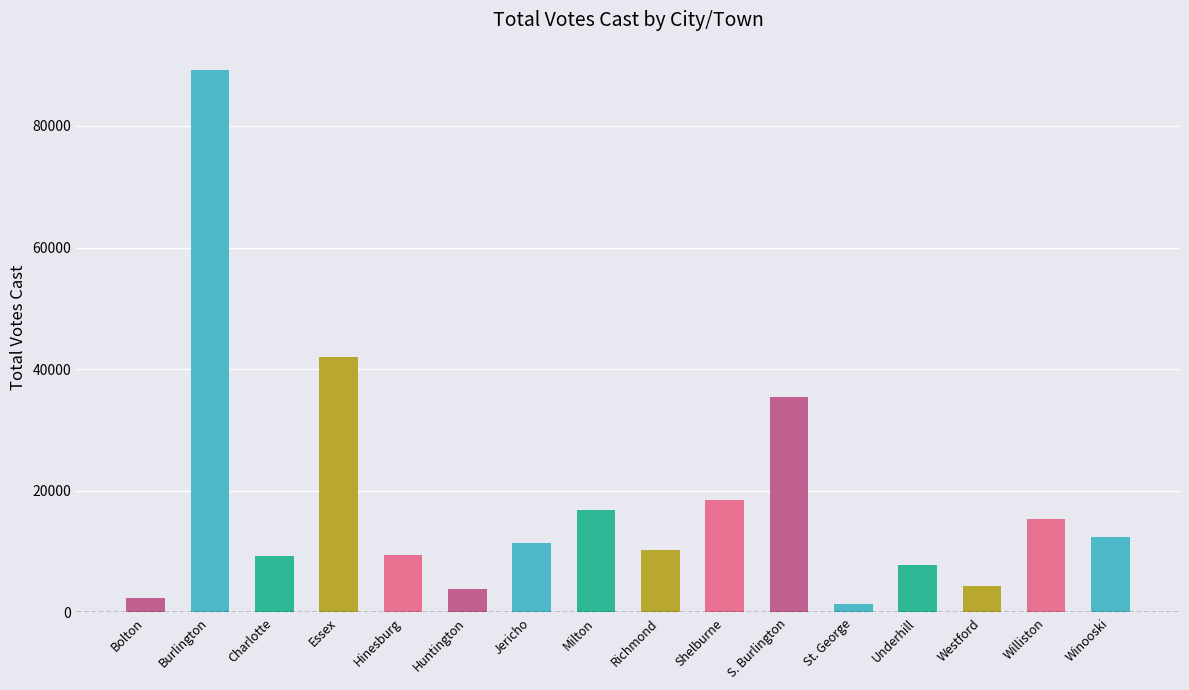

Where does the data first go above 11467?

Burlington